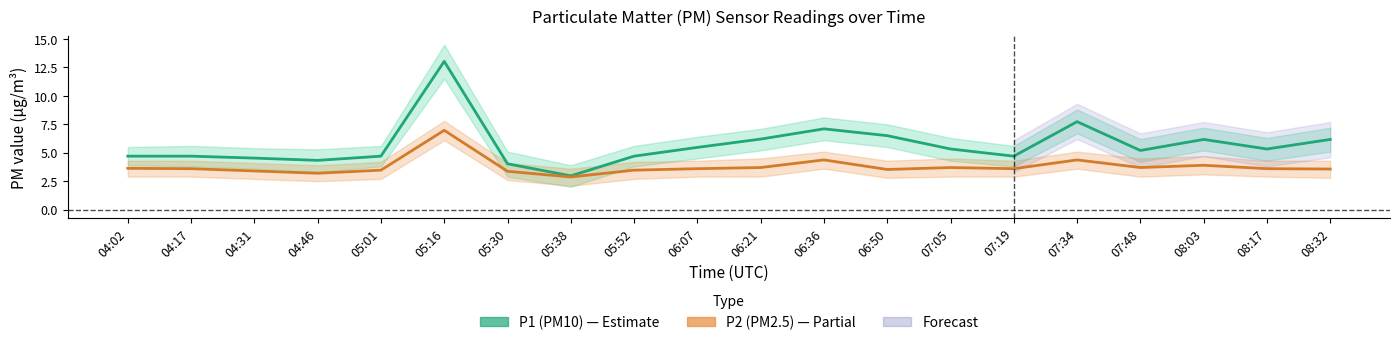

Reading right to left, extract all data points from this chart.

P1 (PM10): 6.2	5.3	6.2	5.2	7.7	4.7	5.3	6.5	7.1	6.2	5.5	4.7	3.0	4.0	13.0	4.7	4.3	4.5	4.7	4.7
P2 (PM2.5): 3.6	3.6	3.9	3.7	4.4	3.6	3.7	3.5	4.4	3.7	3.6	3.5	2.9	3.4	7.0	3.5	3.2	3.4	3.6	3.6